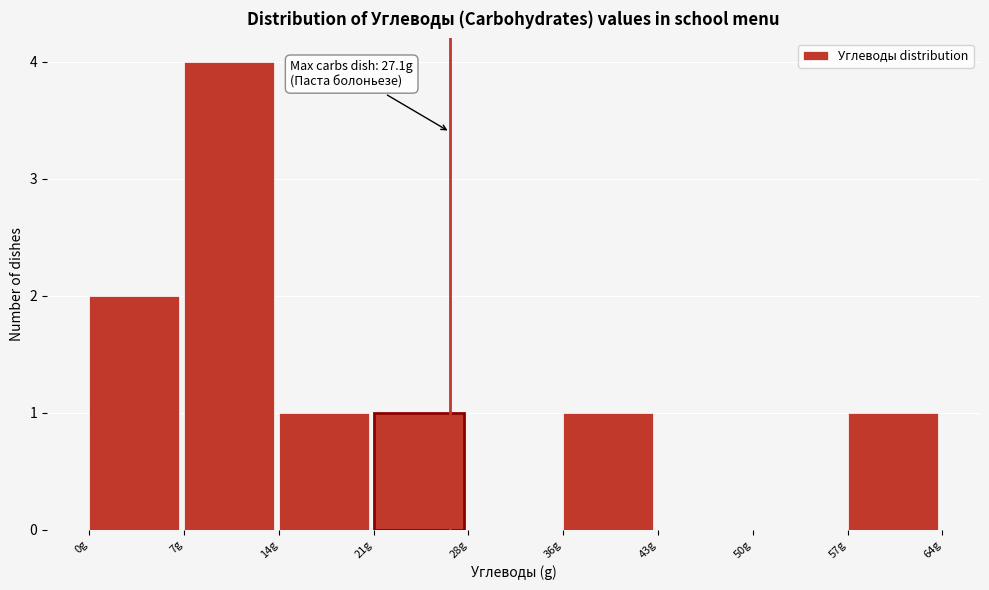

Which range on the x-axis has the tallest bar?

7 to 14